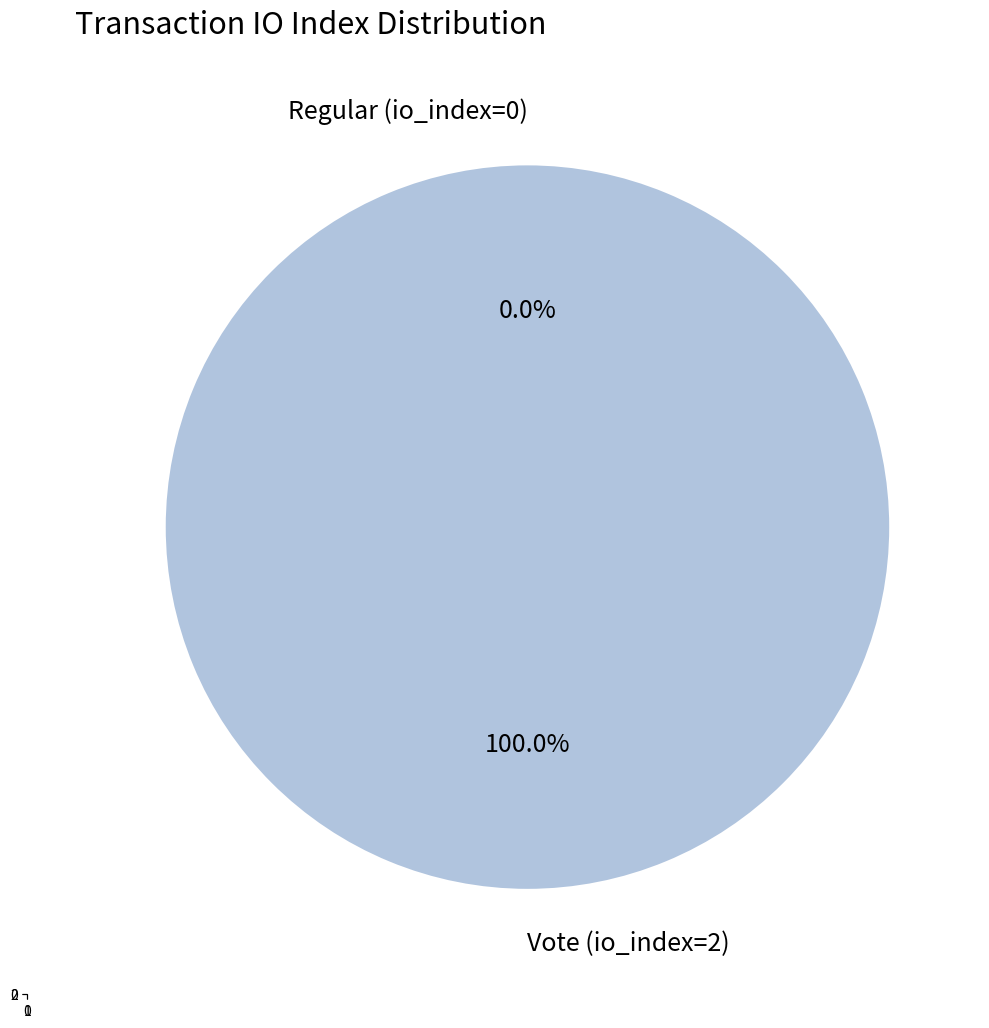

Which category has the smallest portion of the pie?

Regular (io_index=0)